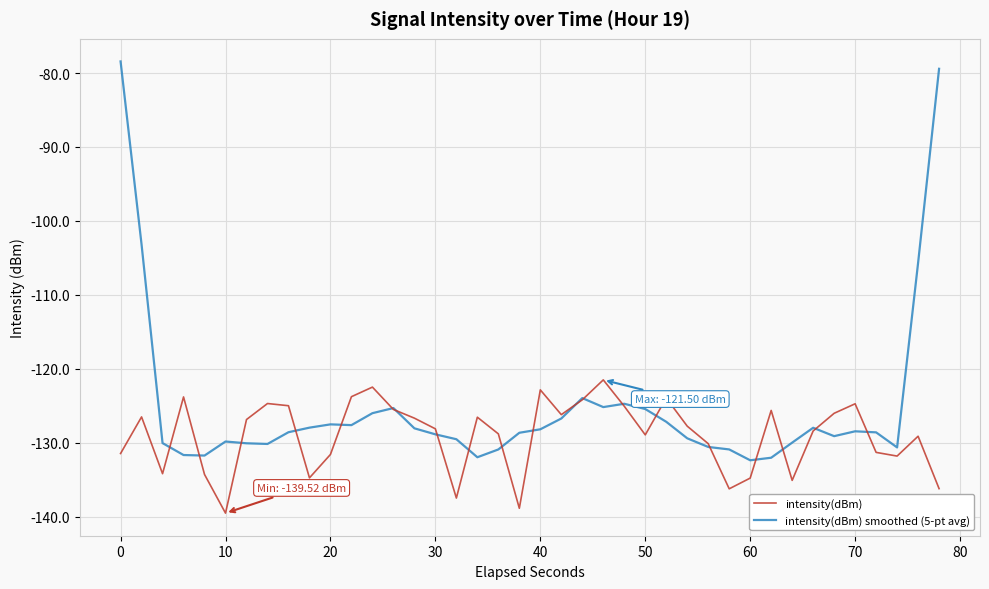

After their last crossing, which series has the higher values: intensity(dBm) smoothed (5-pt avg) or intensity(dBm)?

intensity(dBm) smoothed (5-pt avg)